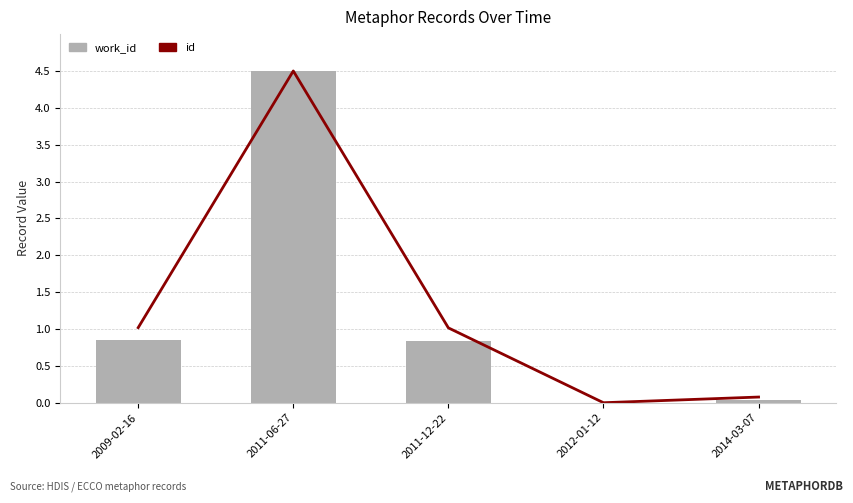

The id series shows 0.2 at 2009-02-16. True or false?

False